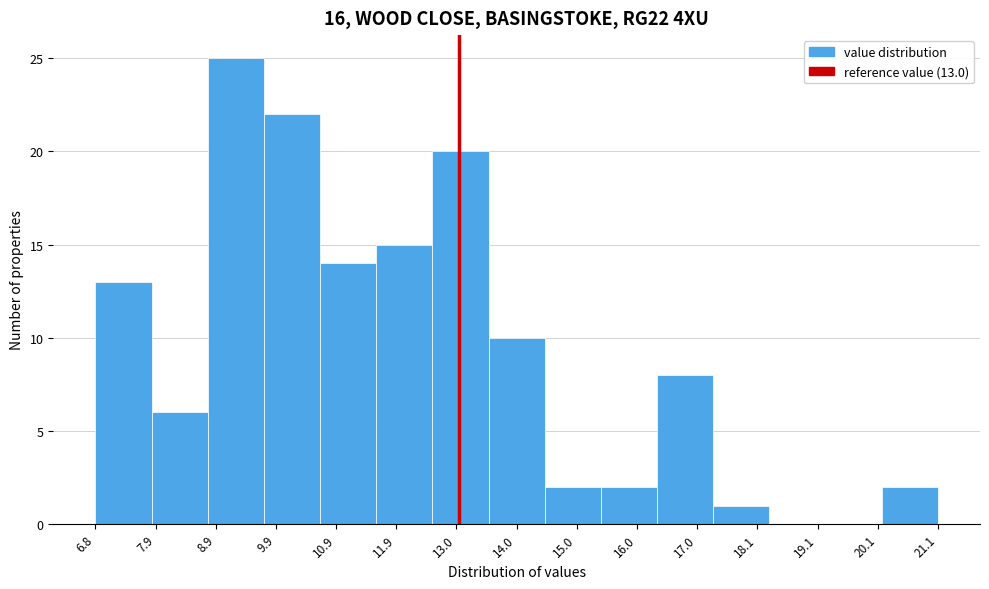

Which range on the x-axis has the tallest bar?

8.8 to 9.6